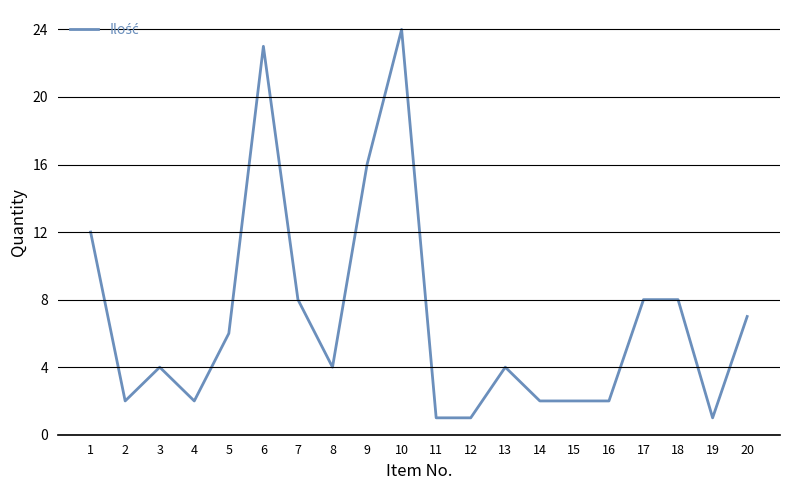

What is the average value?

7